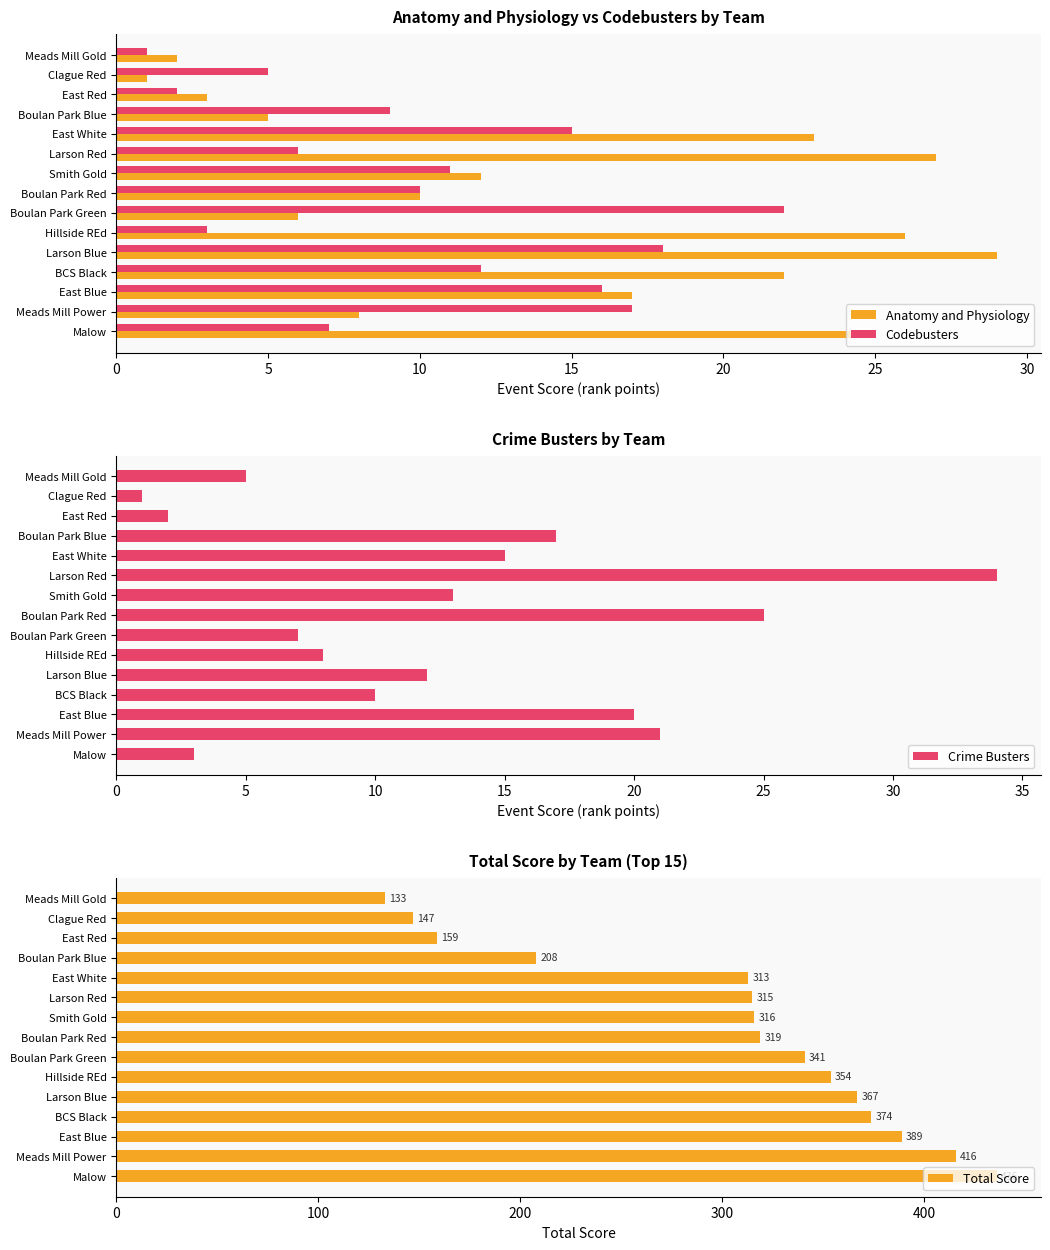

Is the value of Codebusters at Malow greater than the value of Anatomy and Physiology at Hillside REd?

No